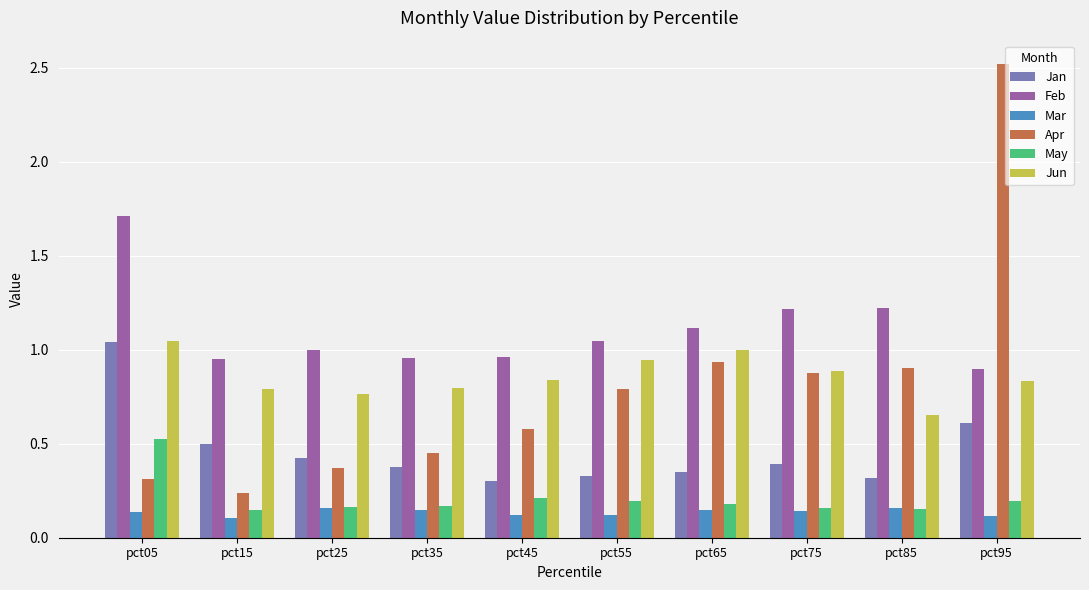

What is the total value across all series at pct45?

3.0